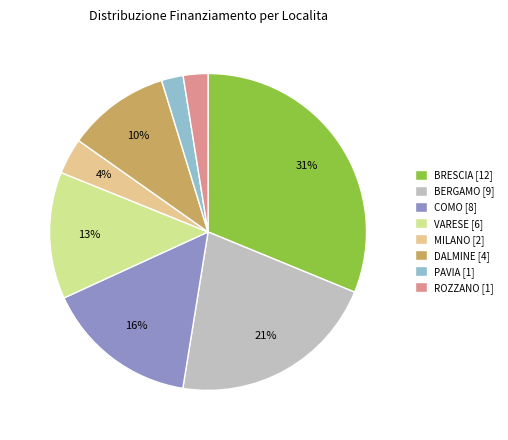

What percentage is the COMO [8] slice, to the nearest percent?

16%